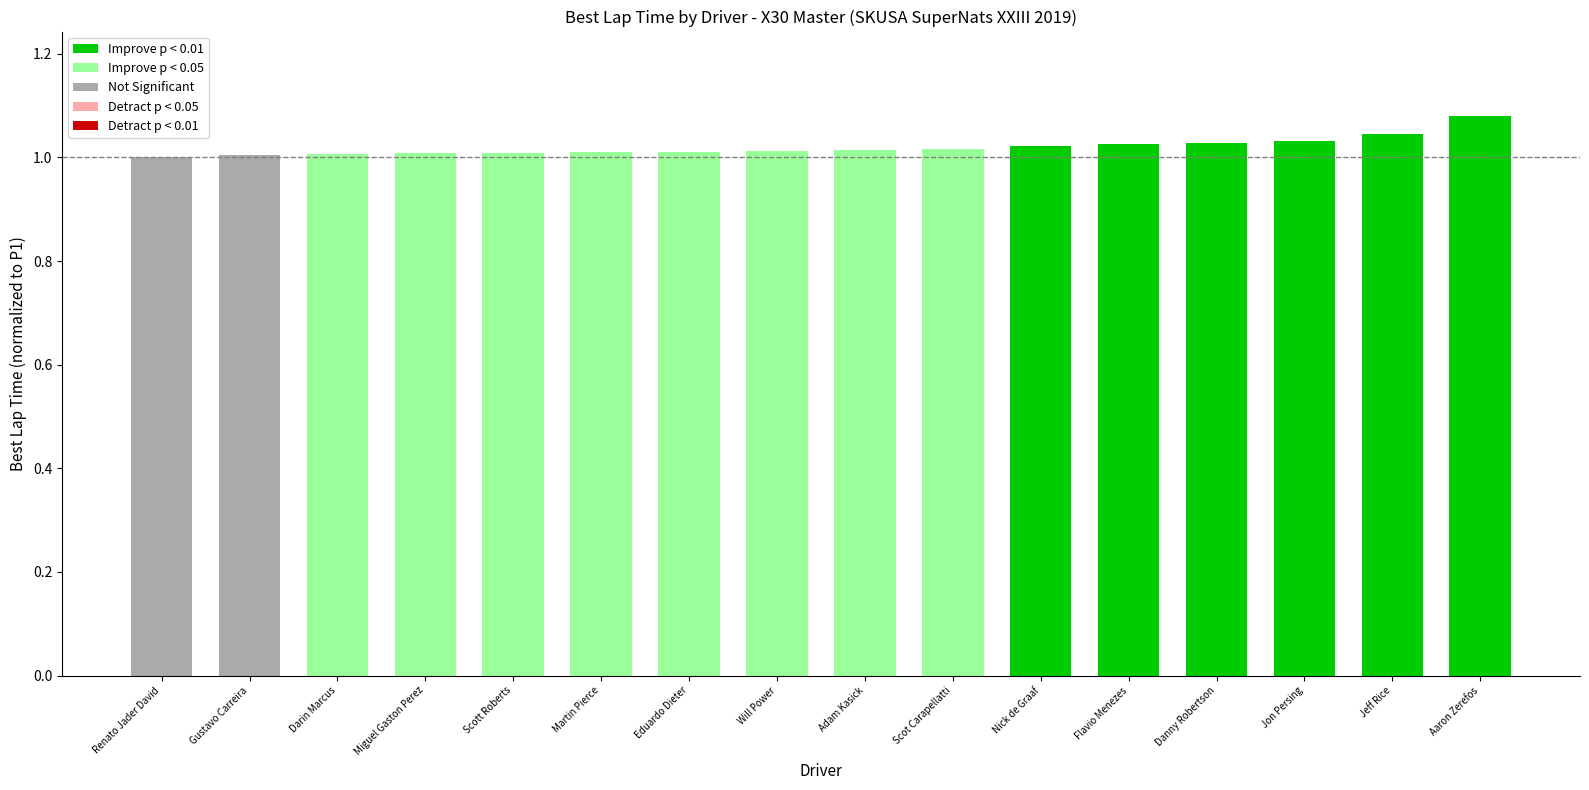

Between Aaron Zerefos and Scot Carapellatti, which is larger?

Aaron Zerefos